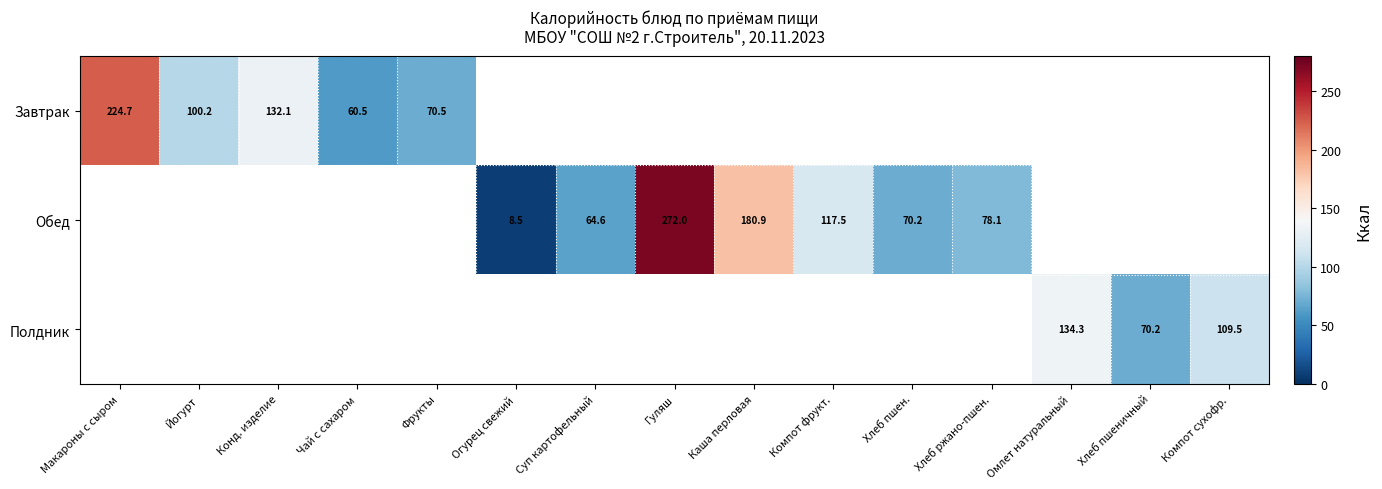

Is it true that Обед equals 92.2 at Каша перловая?

False